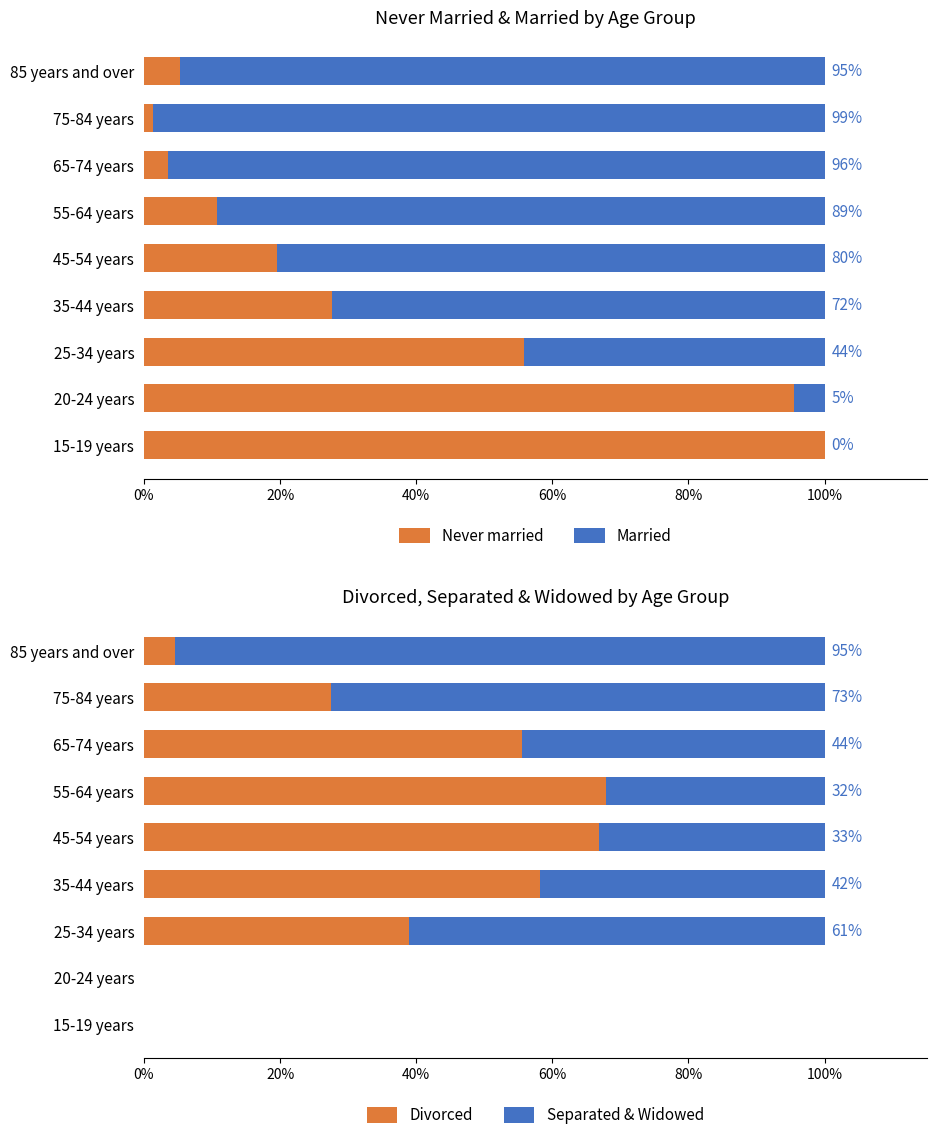

The value of Divorced at 75-84 years is 5.8. True or false?

False